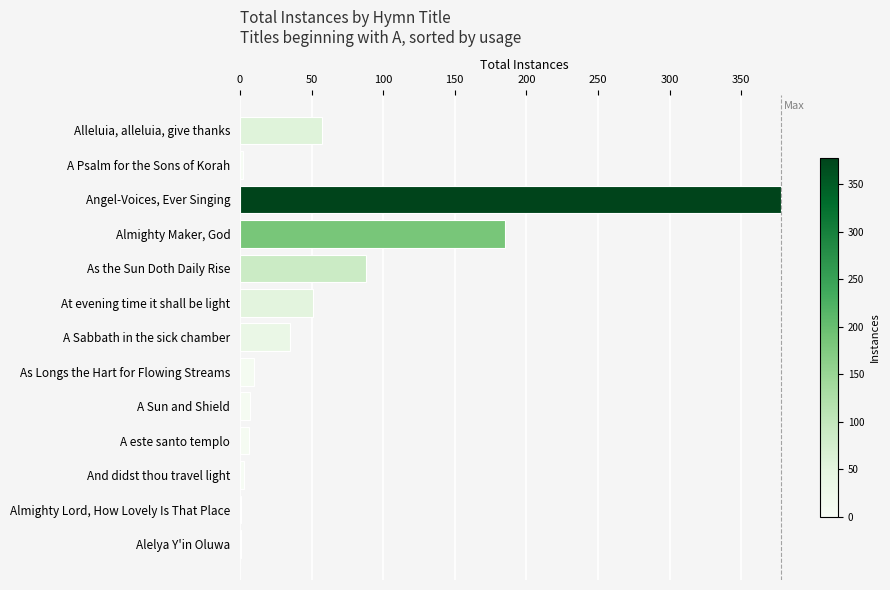

How many series are shown in this chart?

1